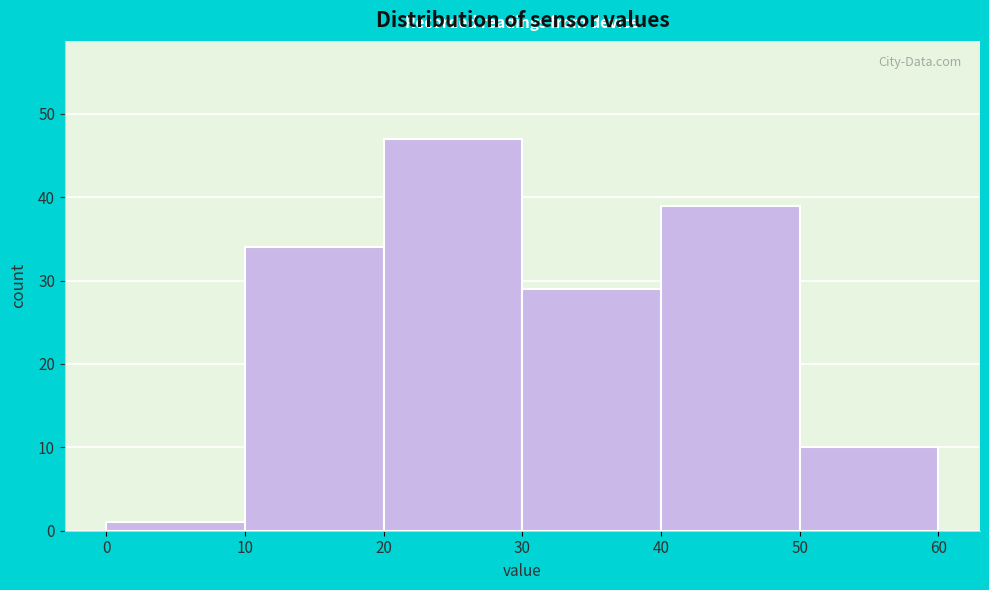

Reading left to right, transcribe this chart: for each bar, give the range it covers on the x-axis and its height. The values are not printed on the chart, so give them approximately, as read against the axis.

0 to 10: 1
10 to 20: 34
20 to 30: 47
30 to 40: 29
40 to 50: 39
50 to 60: 10